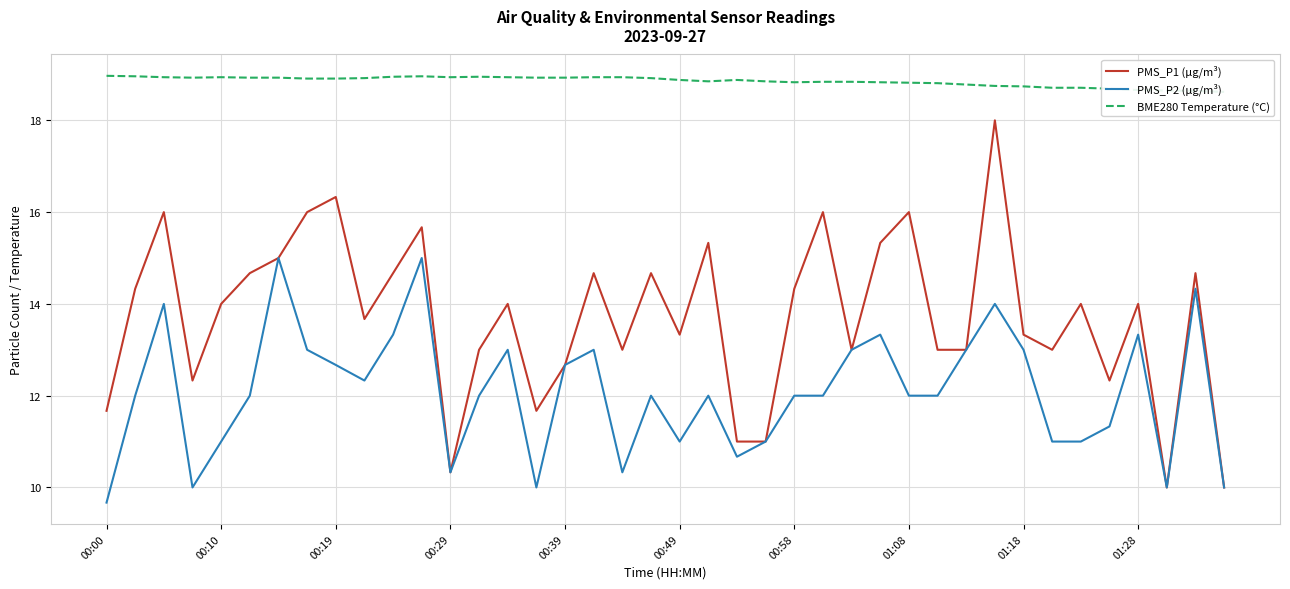

What is the difference between the maximum and minimum values in the PMS_P1 (µg/m³) series?

8.0